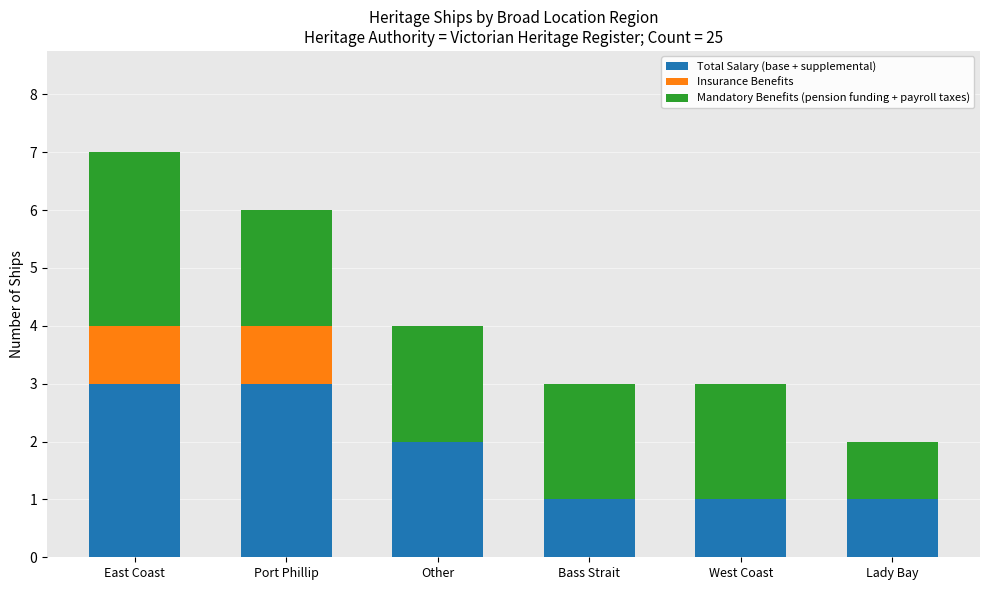

What is the maximum value for Total Salary (base + supplemental)?

3